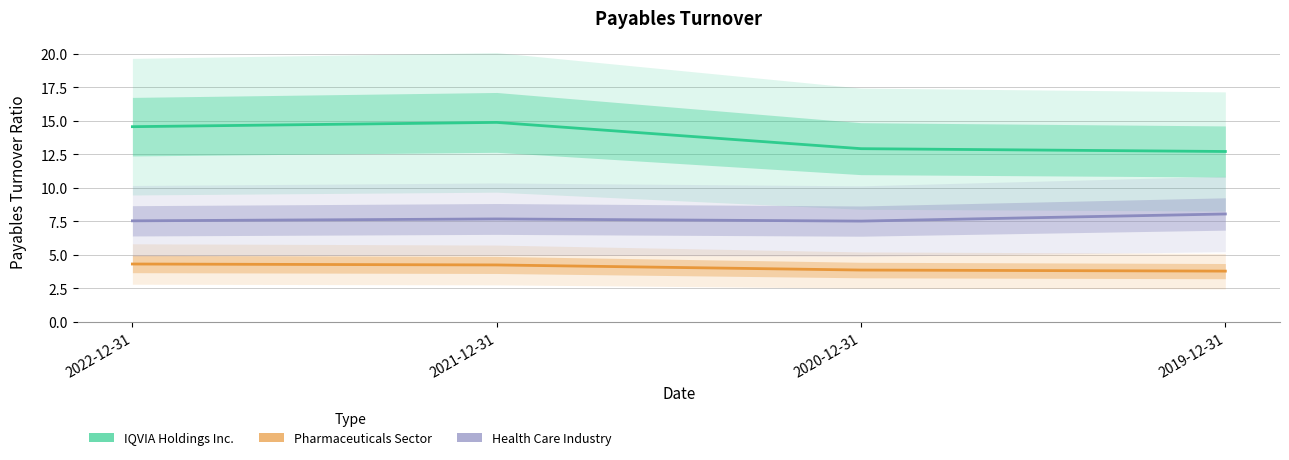

True or false: IQVIA Holdings Inc. and Pharmaceuticals Sector cross at least once.

False